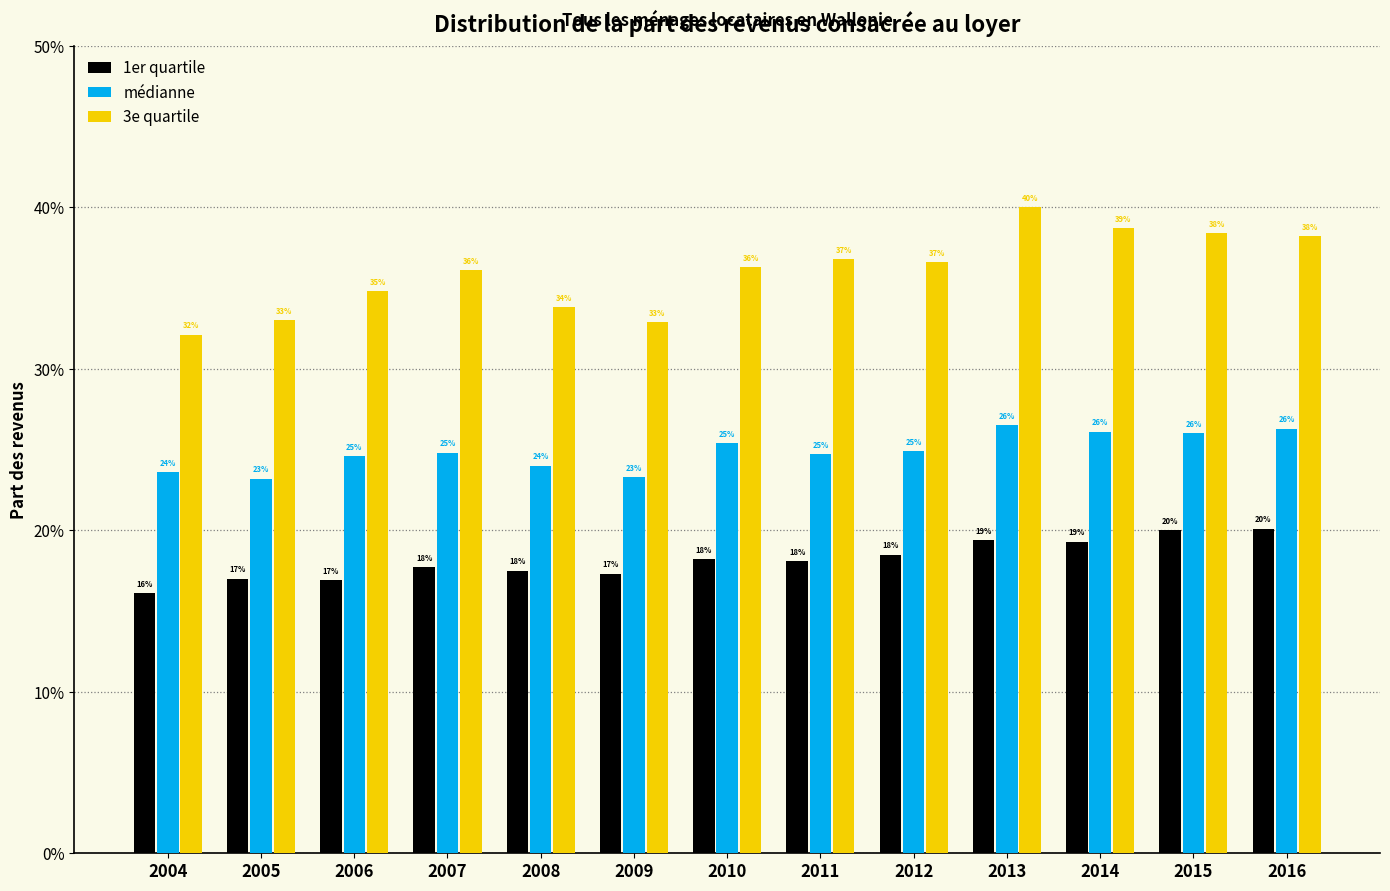

Does the chart contain stacked bars?

No